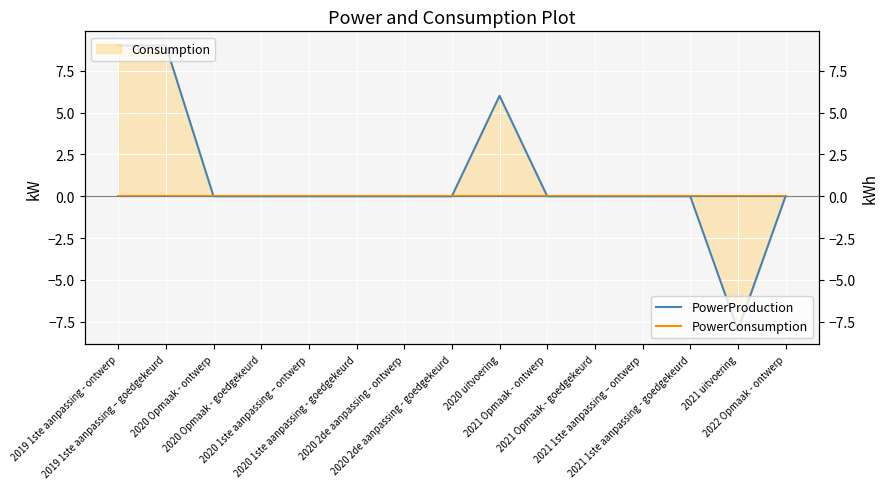

Rank the series by their average value, from lowest to highest.

PowerConsumption, PowerProduction